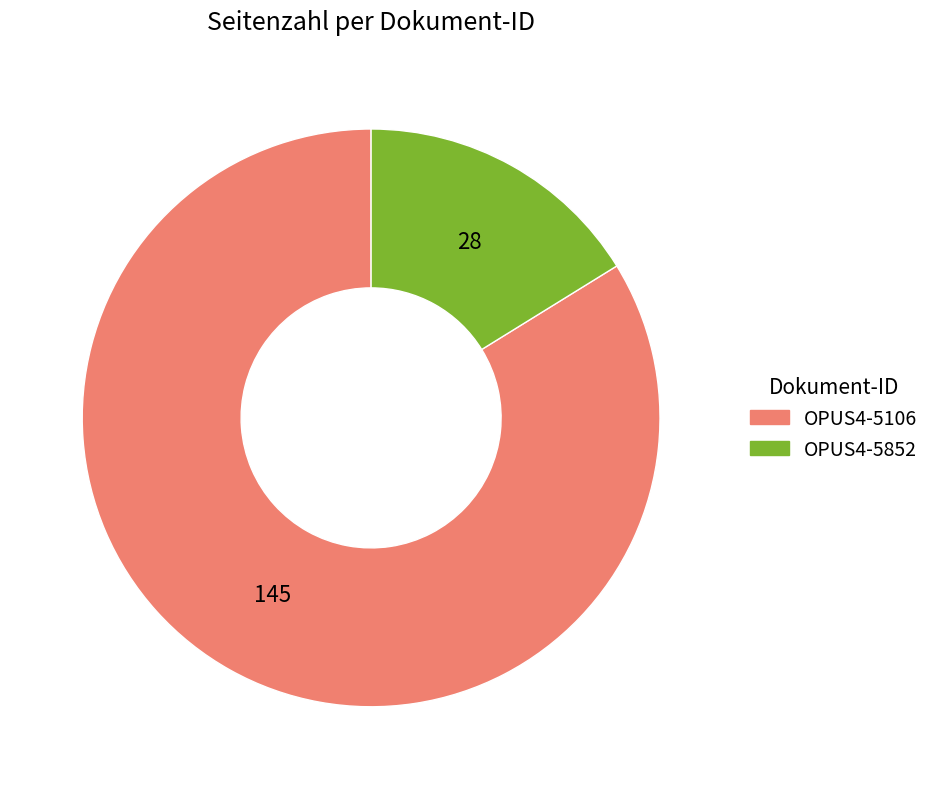

Which slice is the smallest?

OPUS4-5852